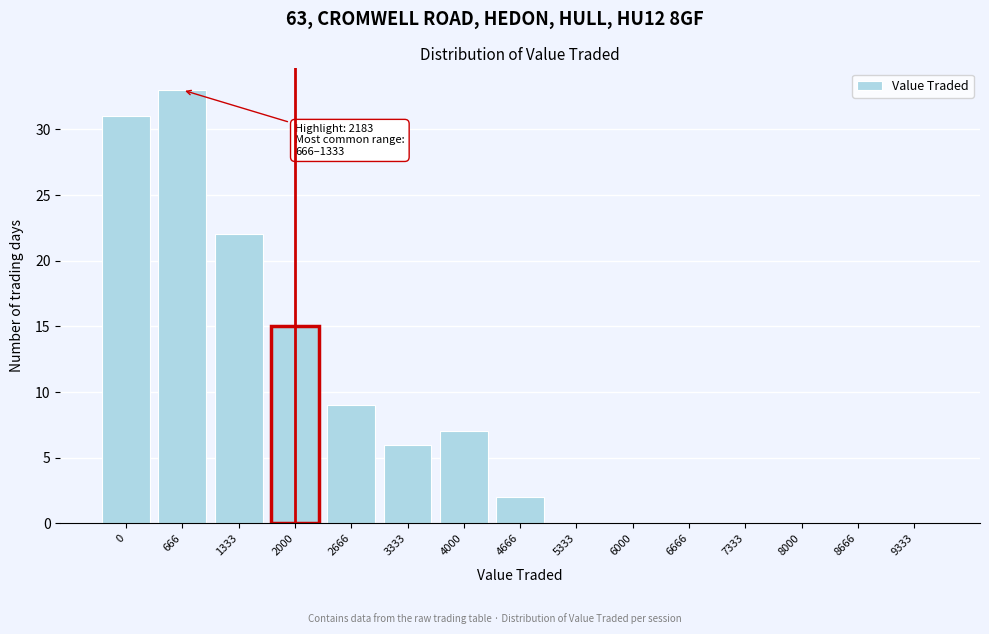

Reading right to left, transcribe all the data shown in this chart.

9333=0	8666=0	8000=0	7333=0	6666=0	6000=0	5333=0	4666=2	4000=7	3333=6	2666=9	2000=15	1333=22	666=33	0=31